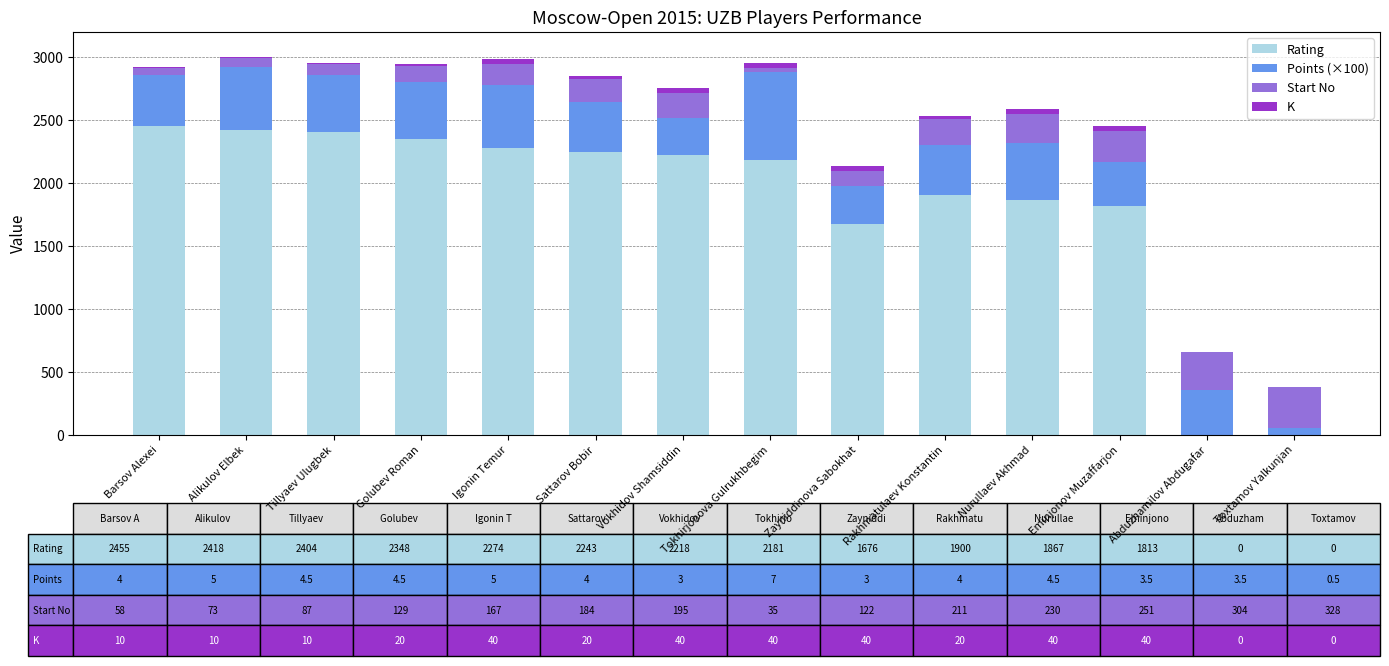

Where is Rating nearest to the value 1227?

Zayniddinova Sabokhat